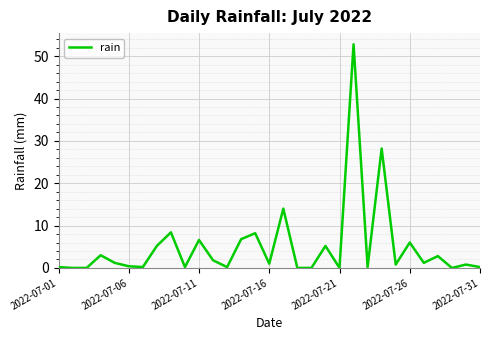

How many series are shown in this chart?

1